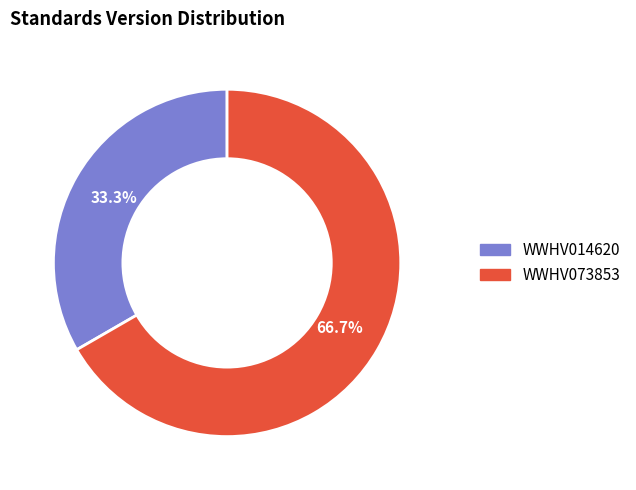

The WWHV073853 slice represents 67% of the pie. True or false?

True